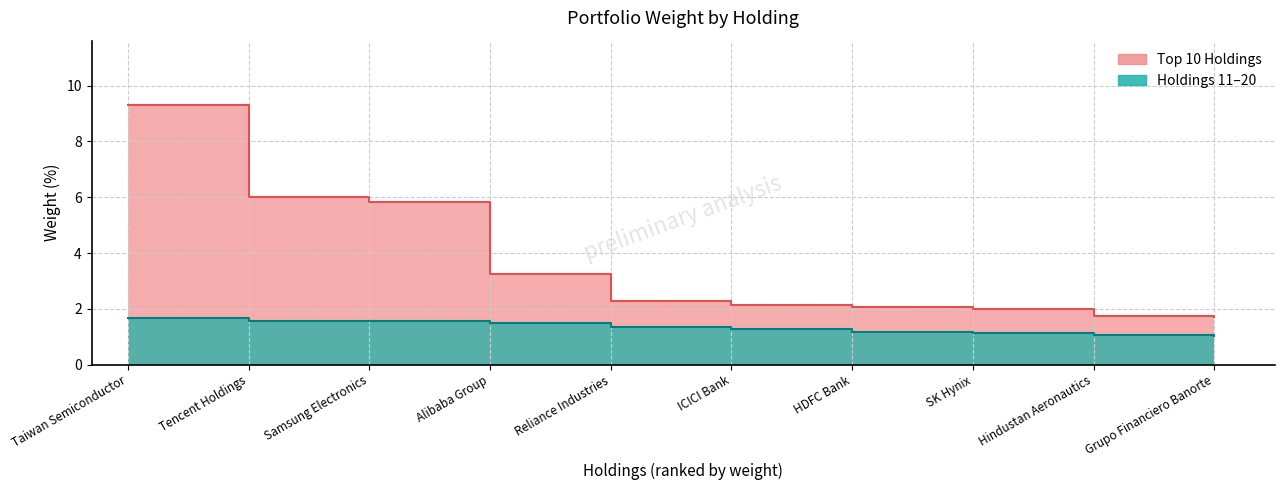

Which category has the highest value across all series?

Taiwan Semiconductor